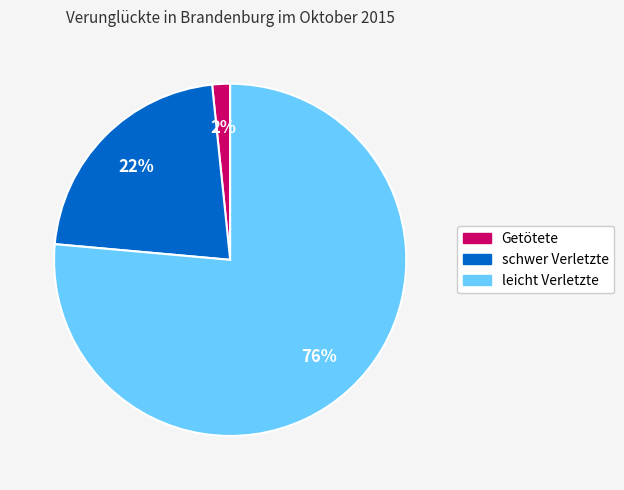

Which slice represents more than half of the pie?

leicht Verletzte